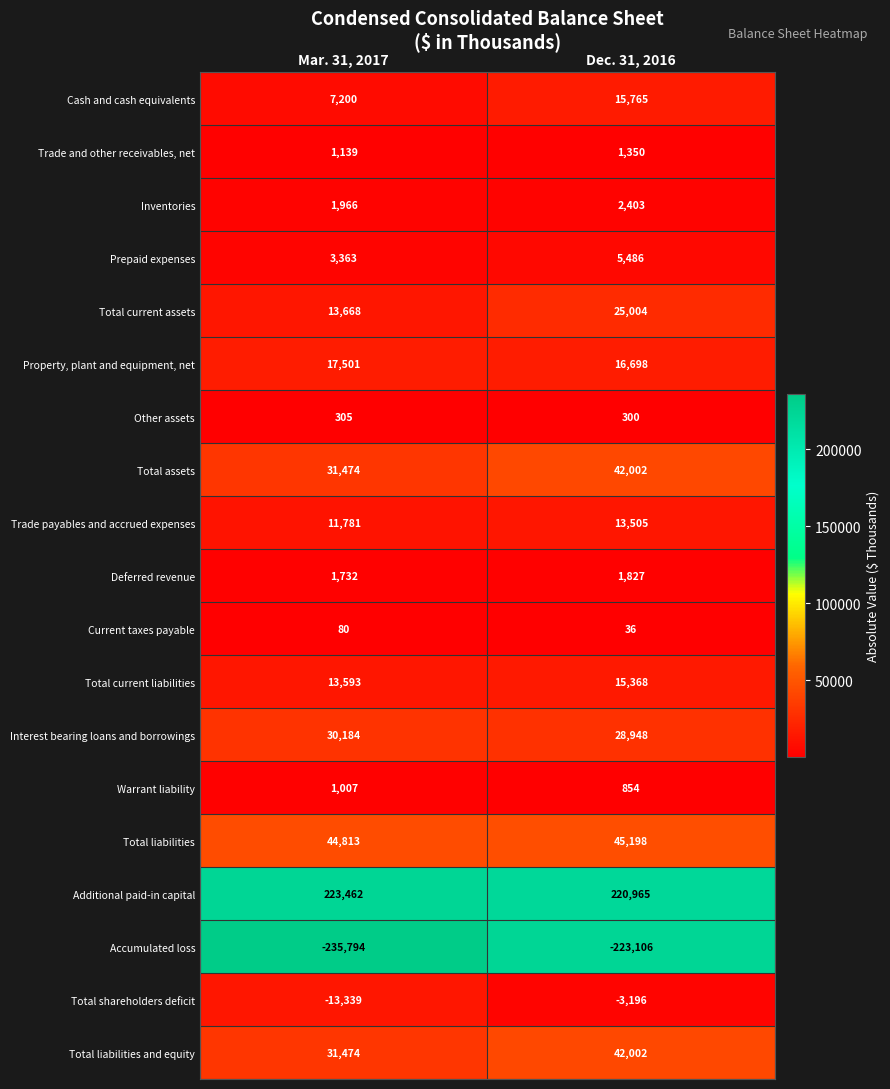

What is the sum of all Property, plant and equipment, net values?

34199